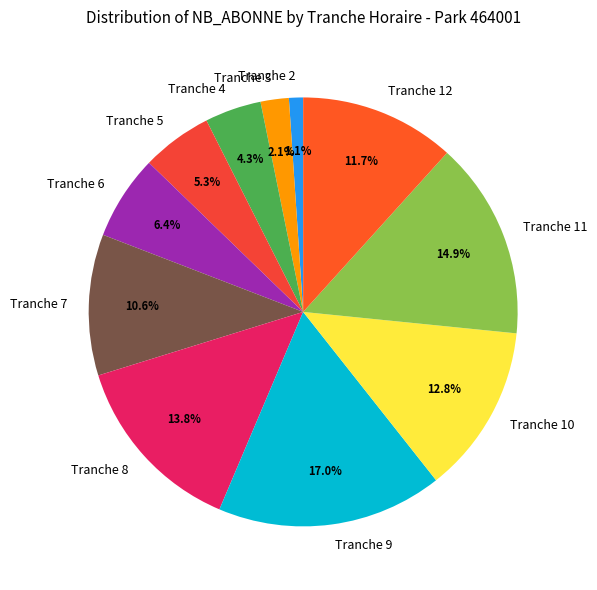

True or false: Tranche 6 accounts for 1% of the total.

False